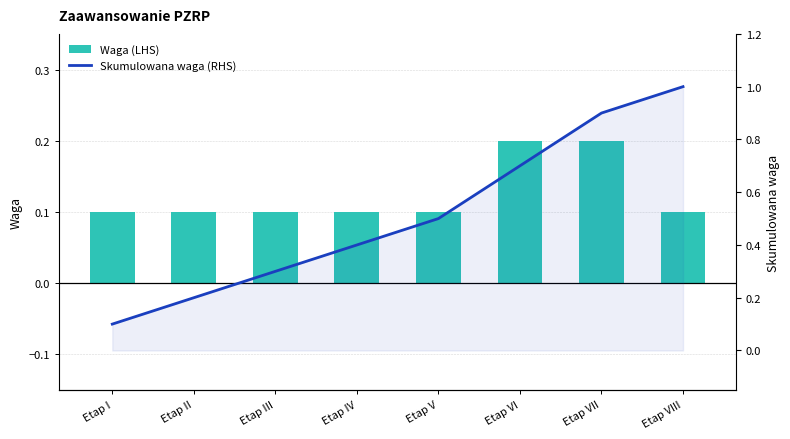

What are all the series names shown in the legend?

Waga (LHS), Skumulowana waga (RHS)